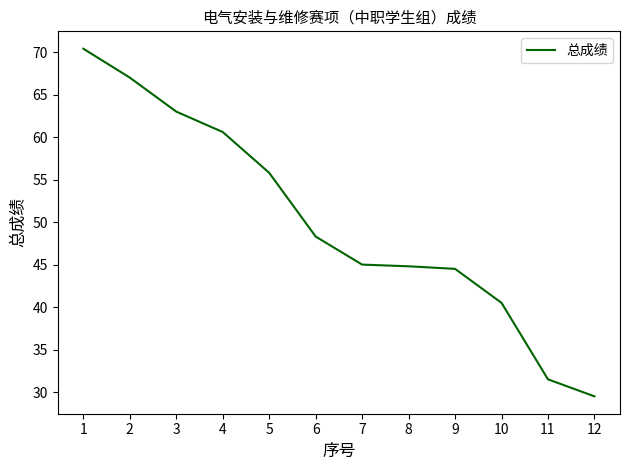

True or false: the data shows 74.9 at 9.

False